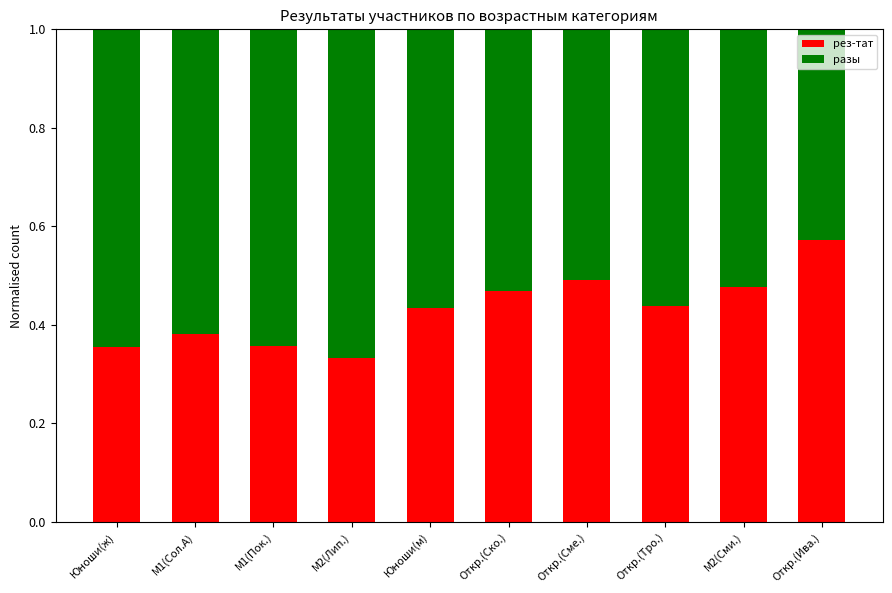

The value of рез-тат at Откр.(Ско.) is 0.5. True or false?

True